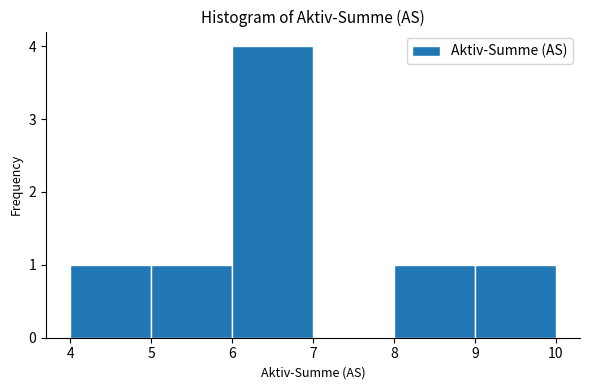

How tall is the bar that spans 8 to 9 on the x-axis? The values are not printed on the chart, so give them approximately, as read against the axis.

1